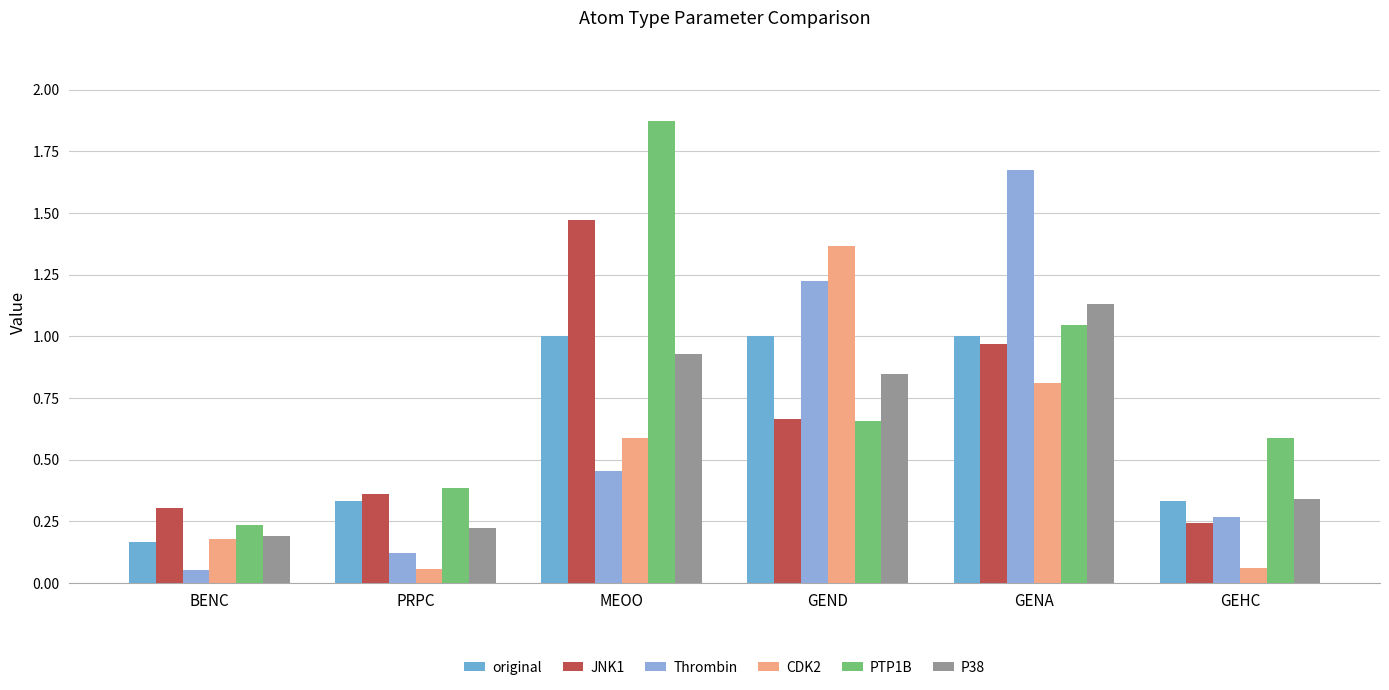

Count the number of data series in this chart.

6